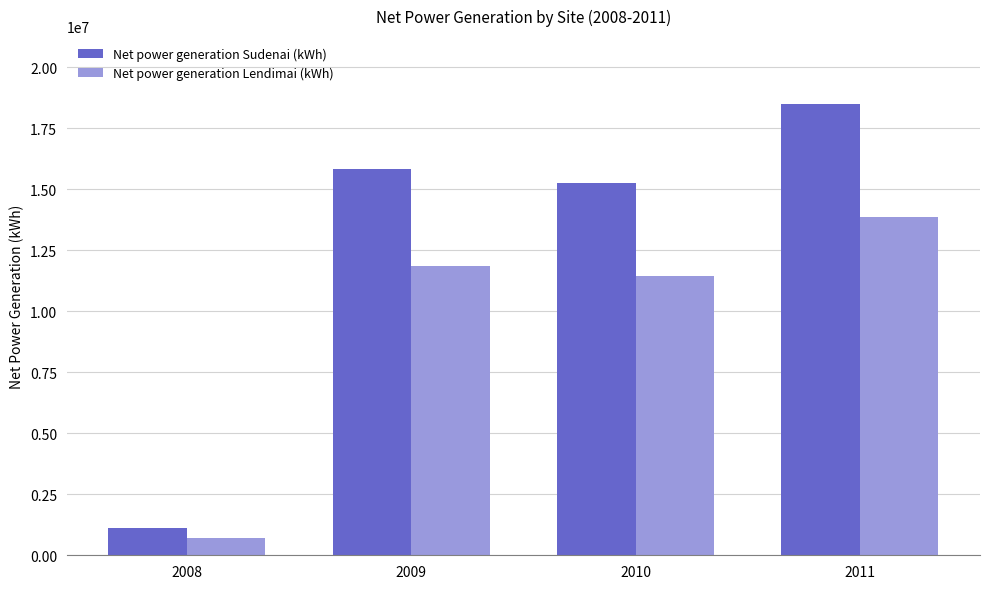

What is the approximate value of Net power generation Lendimai (kWh) at 2008, to the nearest 50?

715150